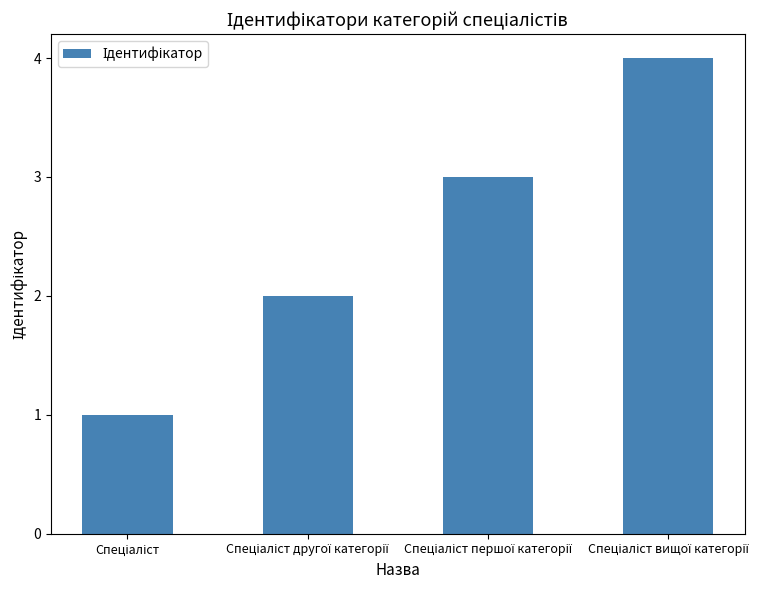

What is the value of the 4th bar from the left?

4